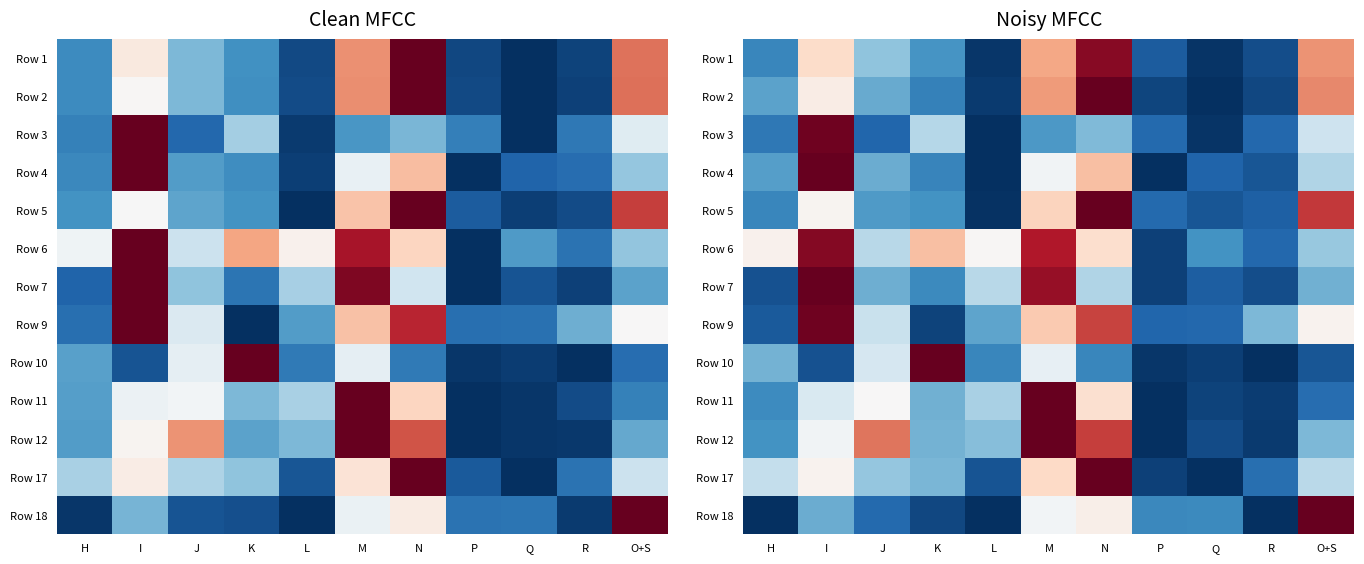

Is it true that Row 6 equals 0.2 at L?

False